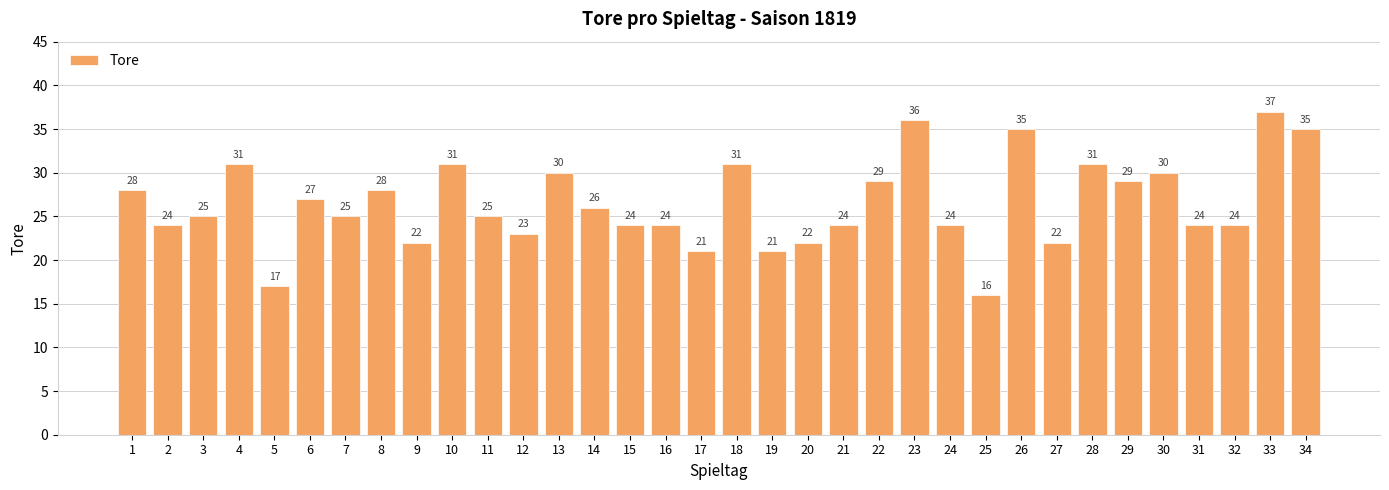

What is the sum of the values at 14 and 6?

53